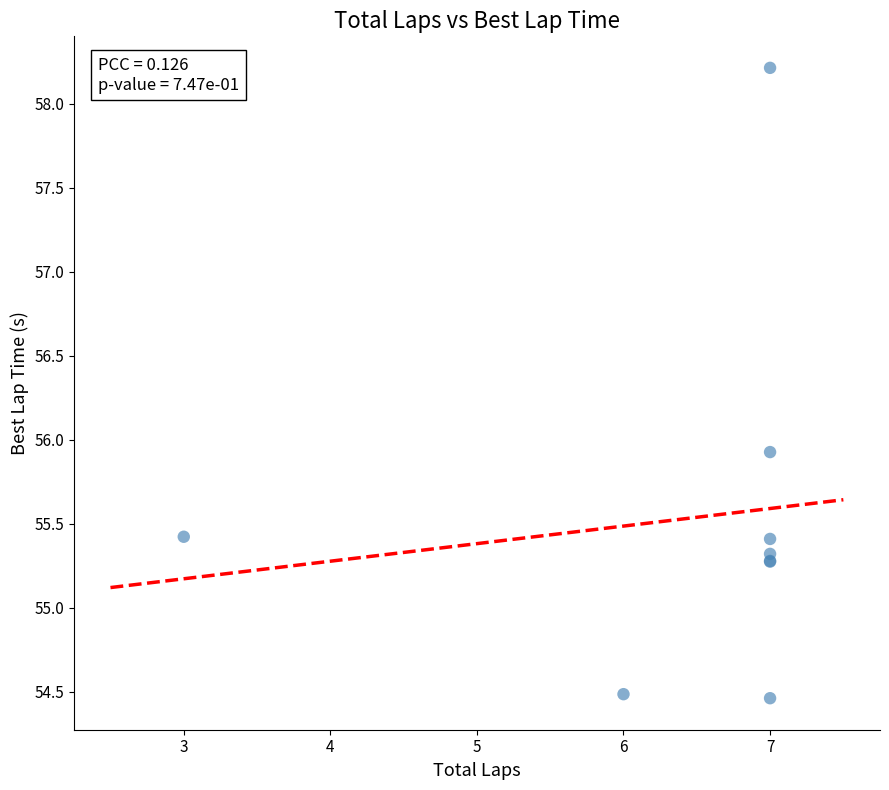

What Y value in the scatter plot is closest to 56?

55.9